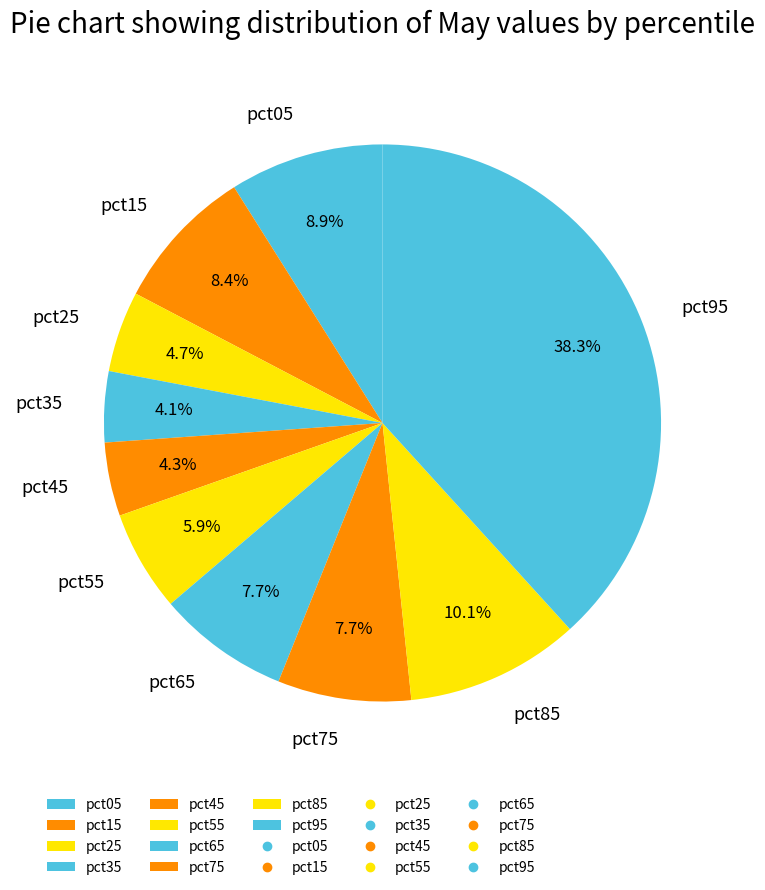

Do pct15 and pct95 together represent more than half of the pie?

No